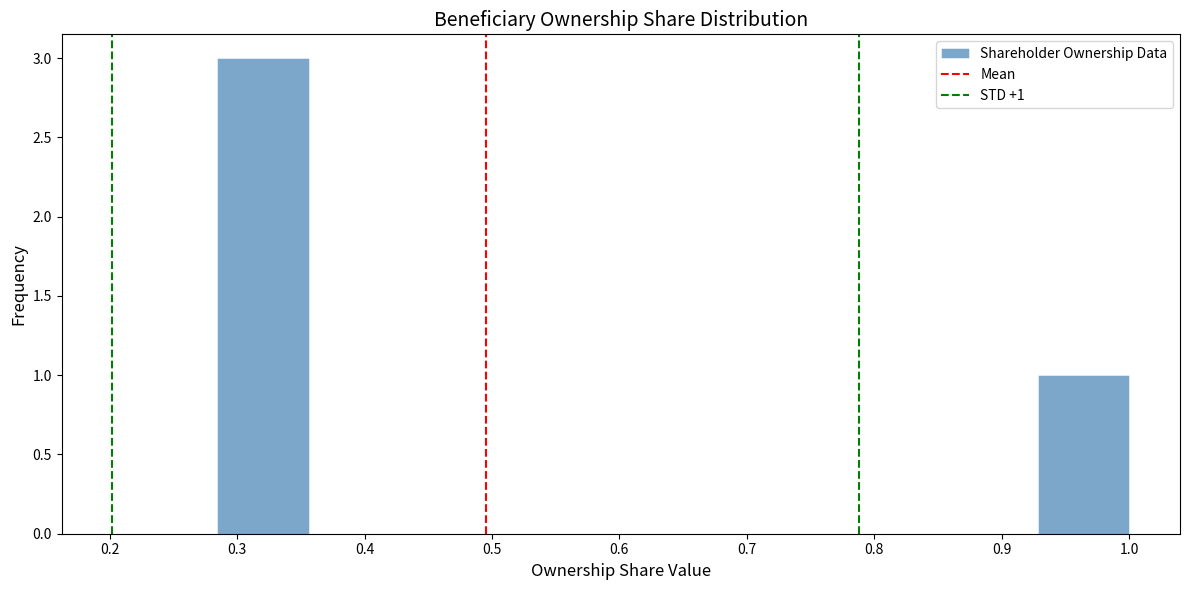

Which range on the x-axis has the tallest bar?

0.28 to 0.36